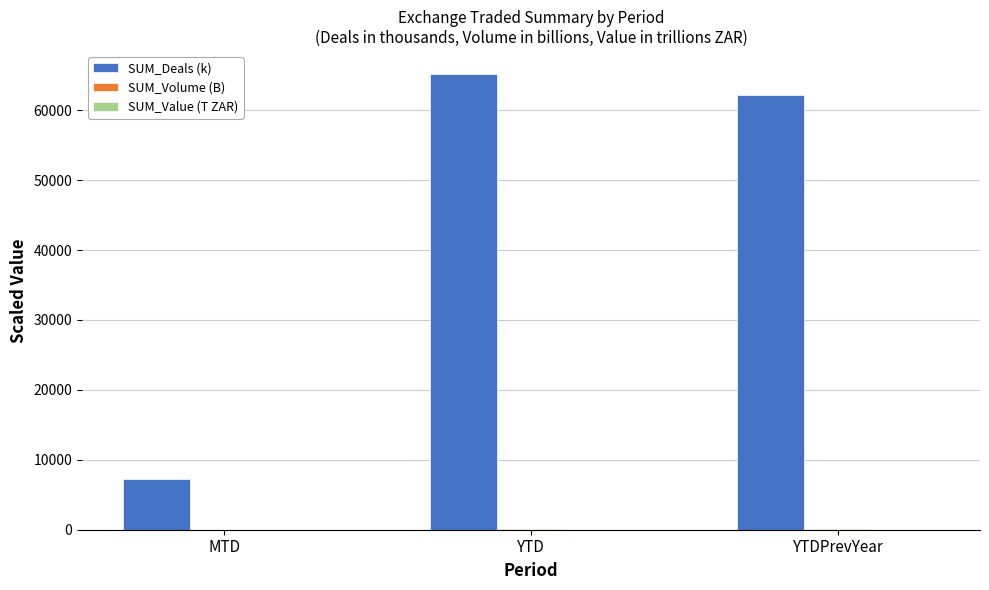

True or false: SUM_Deals (k) has a value of 109805.2 at YTDPrevYear.

False